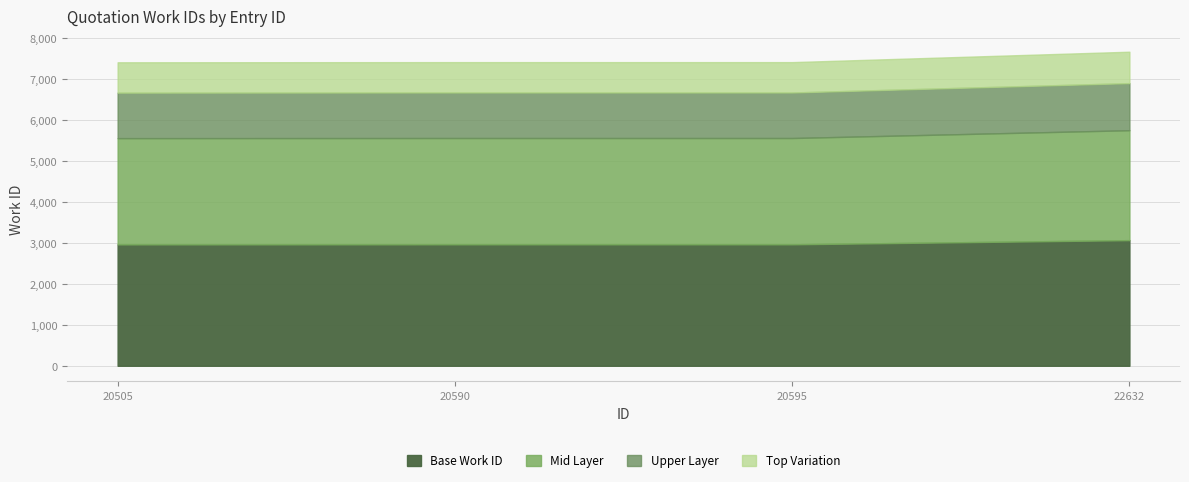

How many data points are above 7411?

1